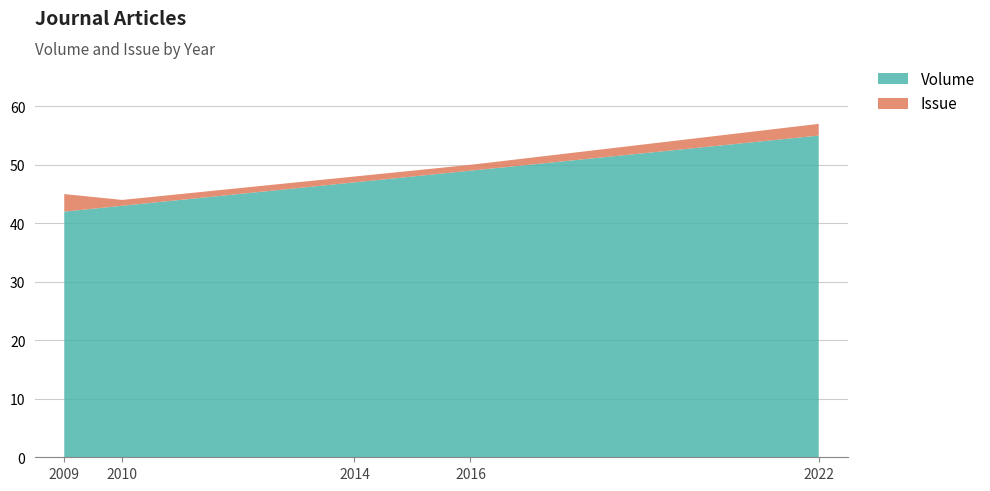

What is the difference between the Volume values at 2009 and 2022?

13